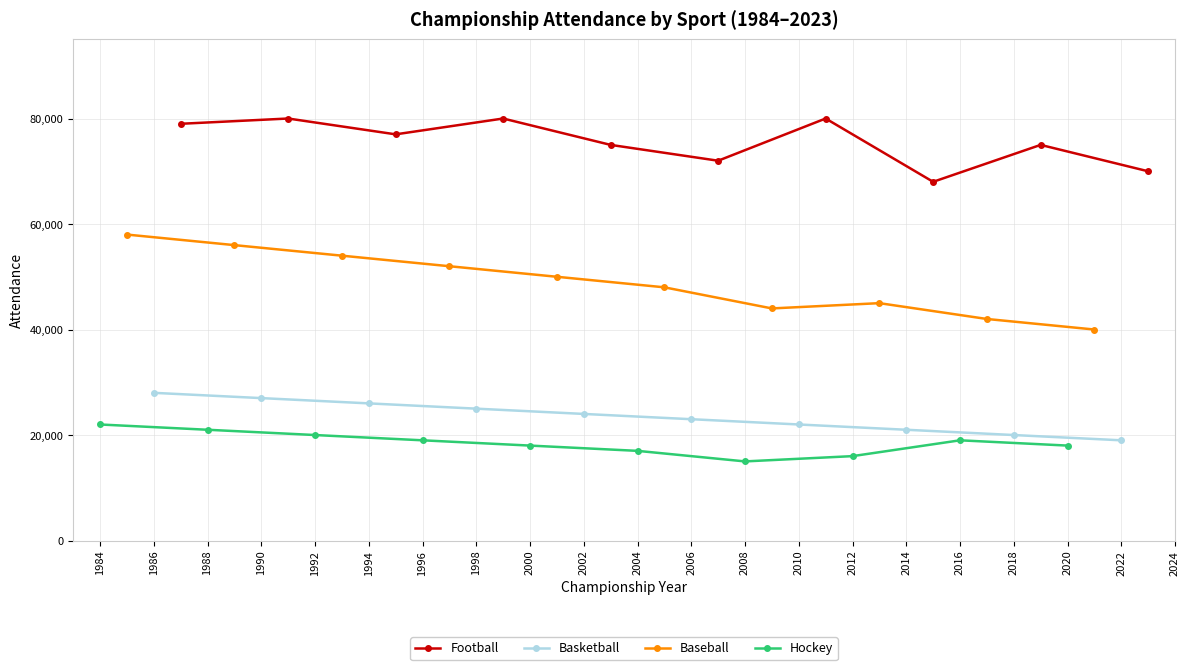

Which series has the largest total across all categories?

Football